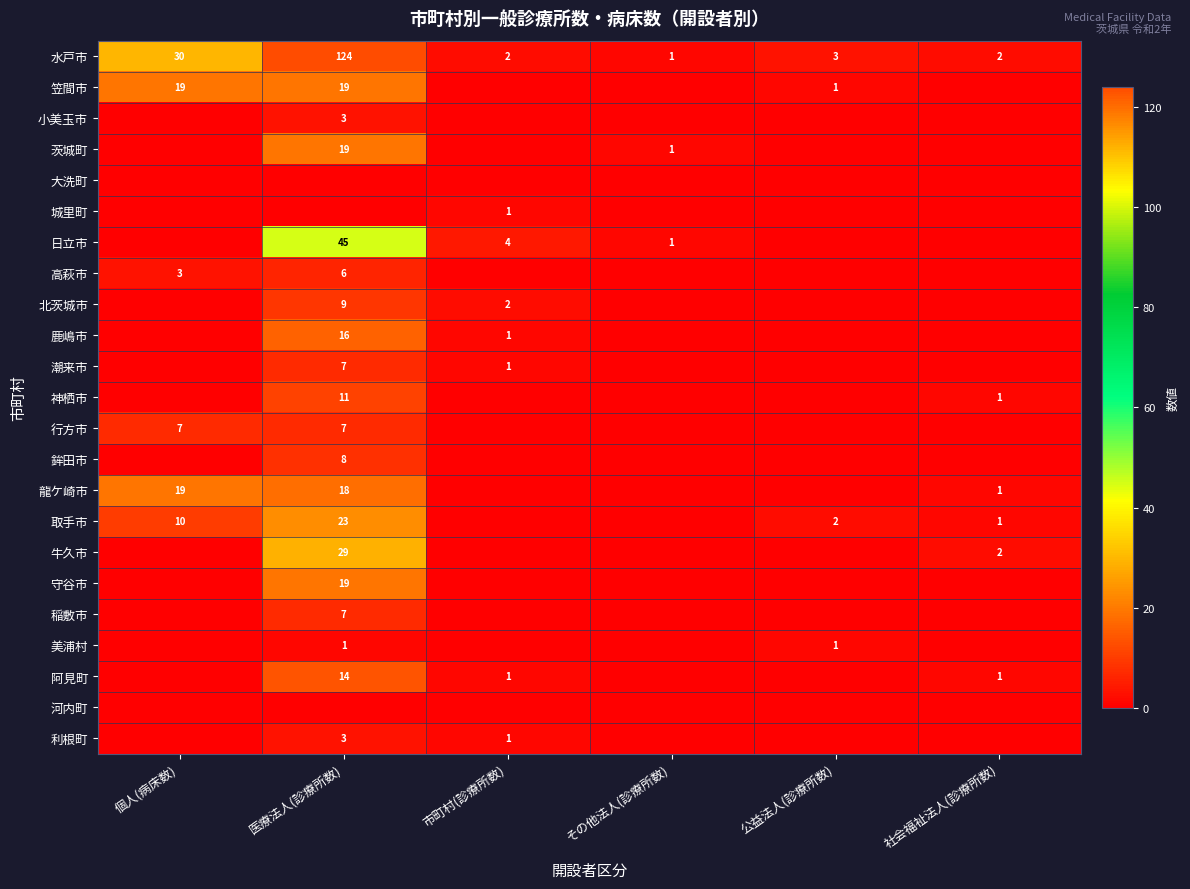

At how many categories does at least one series exceed 21?

2